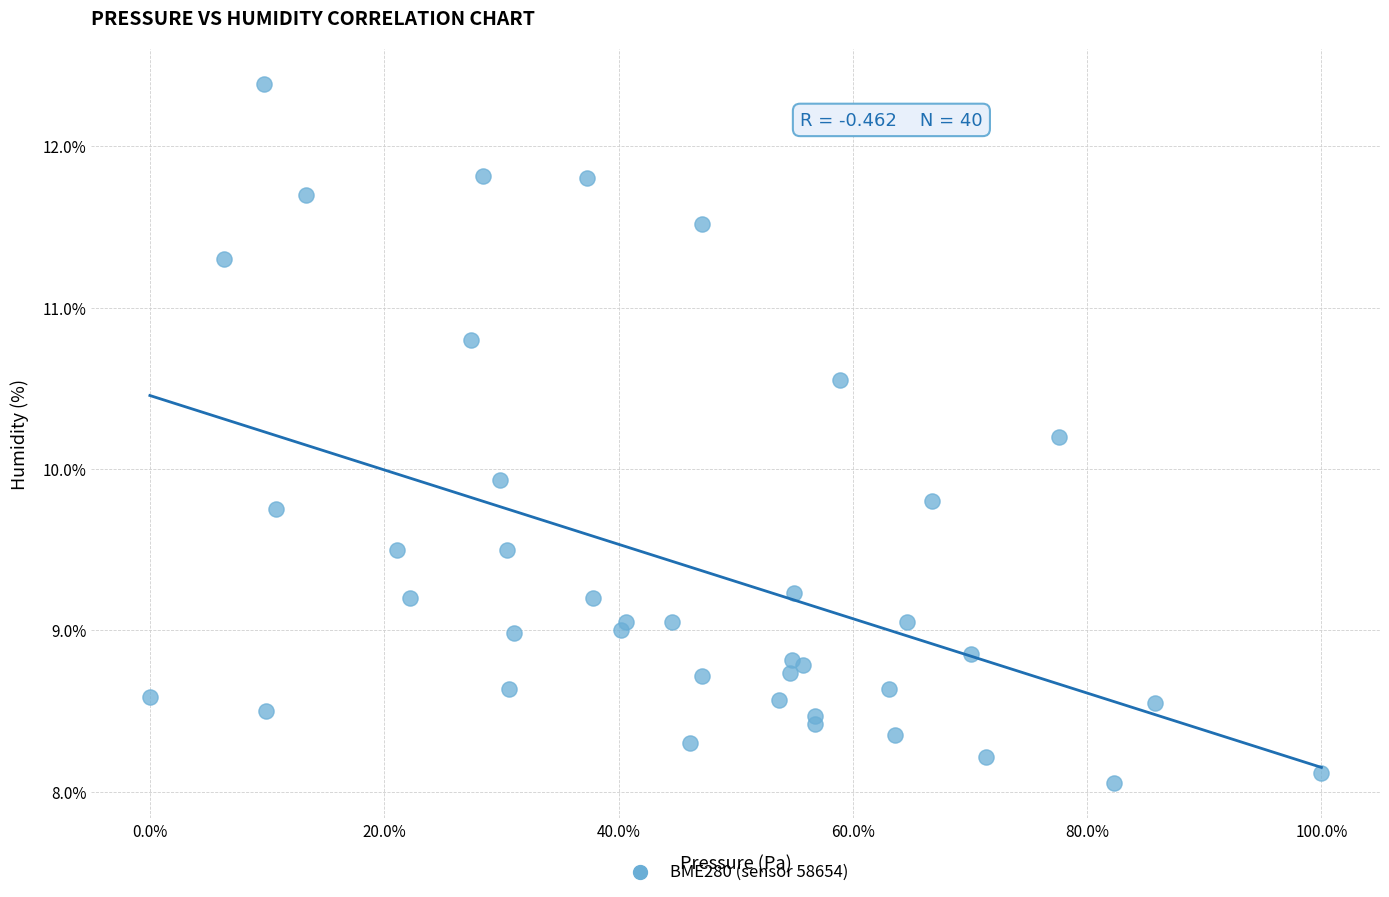

What Y value in the scatter plot is closest to 10?

9.9